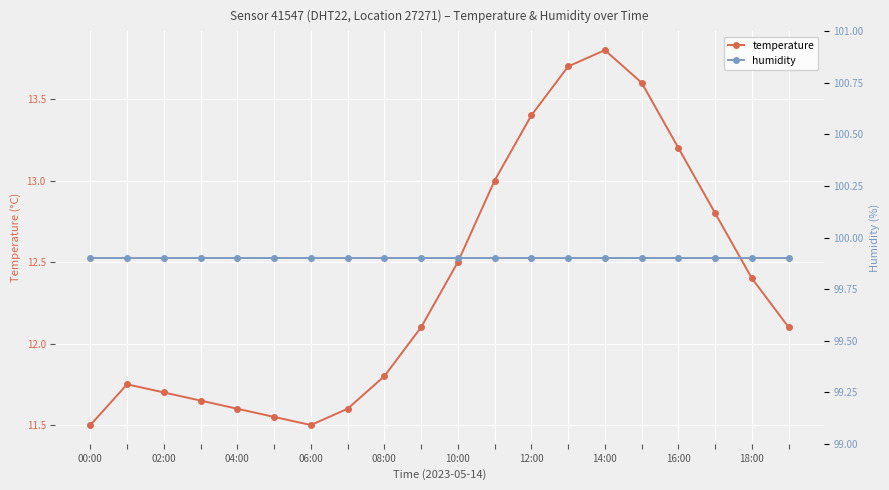

Reading left to right, transcribe all the data shown in this chart.

temperature: 11.5	11.8	11.7	11.7	11.6	11.6	11.5	11.6	11.8	12.1	12.5	13.0	13.4	13.7	13.8	13.6	13.2	12.8	12.4	12.1
humidity: 99.9	99.9	99.9	99.9	99.9	99.9	99.9	99.9	99.9	99.9	99.9	99.9	99.9	99.9	99.9	99.9	99.9	99.9	99.9	99.9